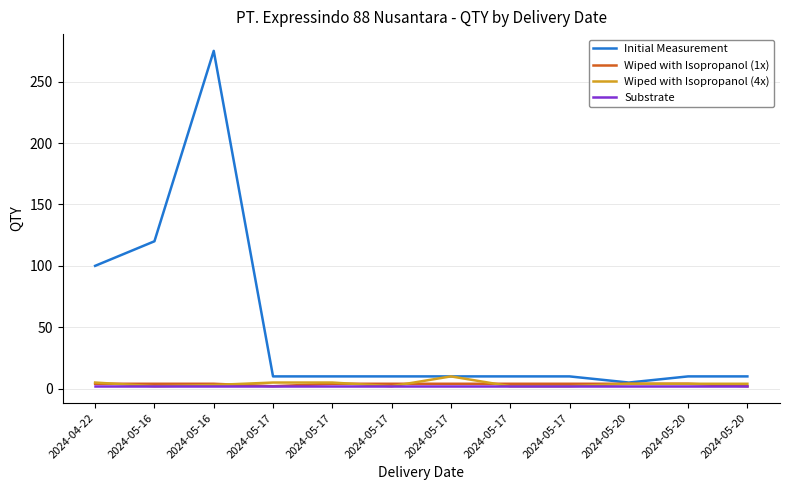

How many lines are shown in the chart?

4